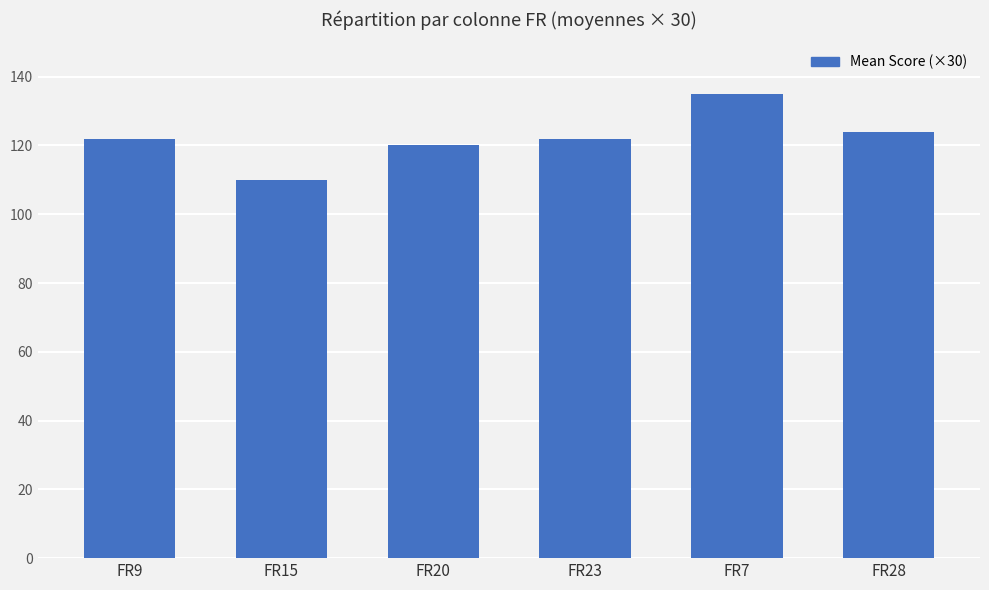

How many bars are there in total?

6